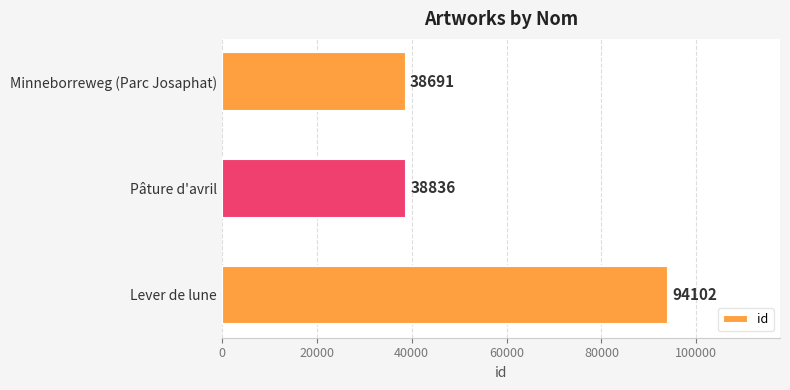

What value does the data have at Minneborreweg (Parc Josaphat), to the nearest 10?

38690